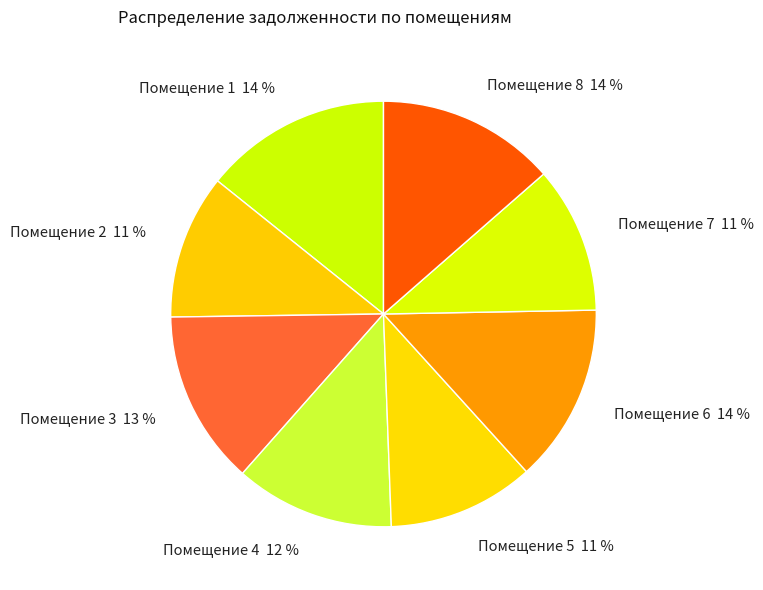

To the nearest percent, what is the average slice percentage?

12%